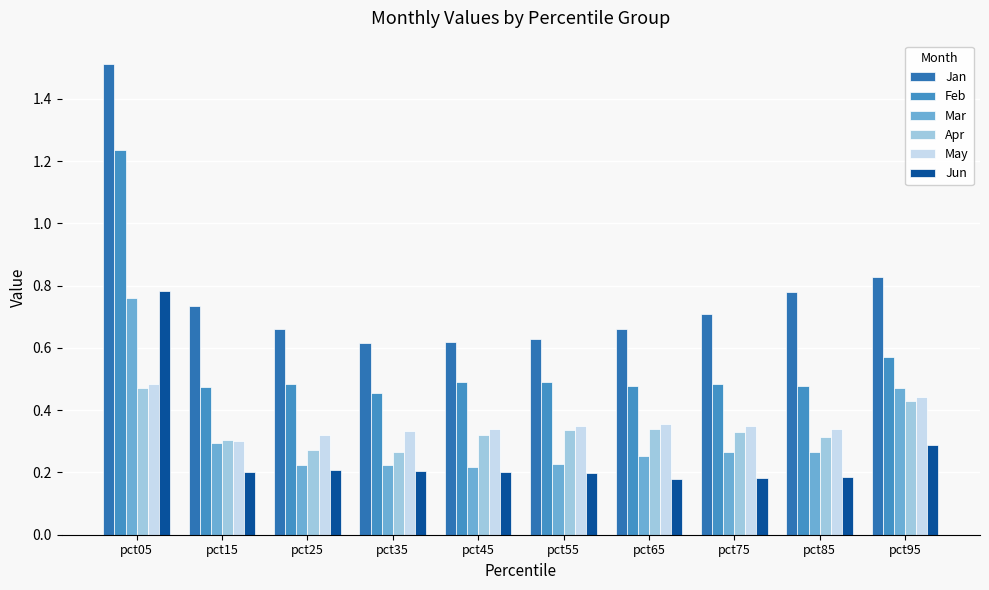

Which series has the largest total across all categories?

Jan